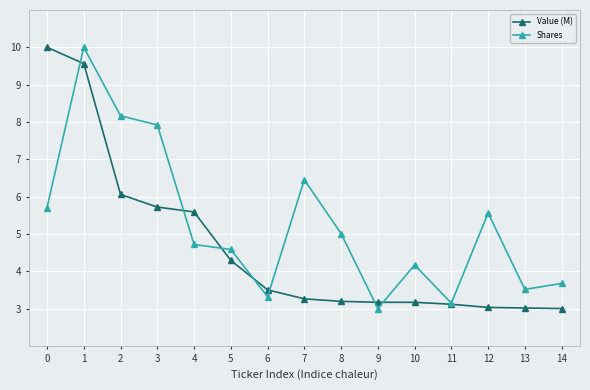

Which series has the largest total across all categories?

Shares